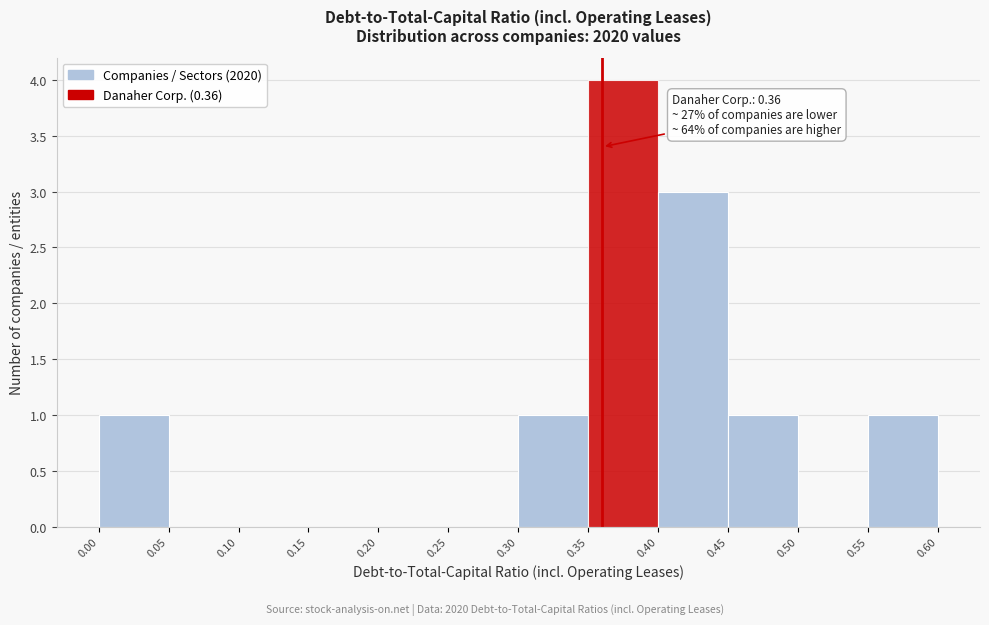

Over which range of the x-axis is the bar tallest?

0.35 to 0.40